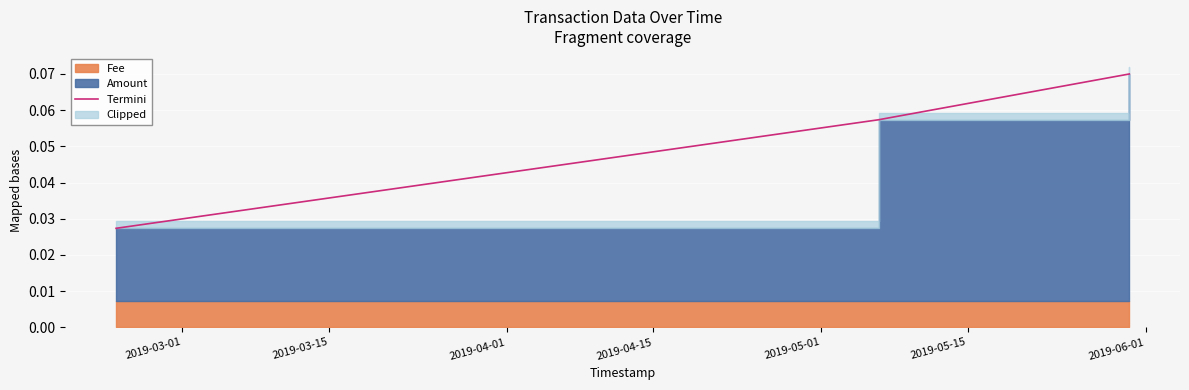

What is the label of the 3rd point from the right?

2019-03-01